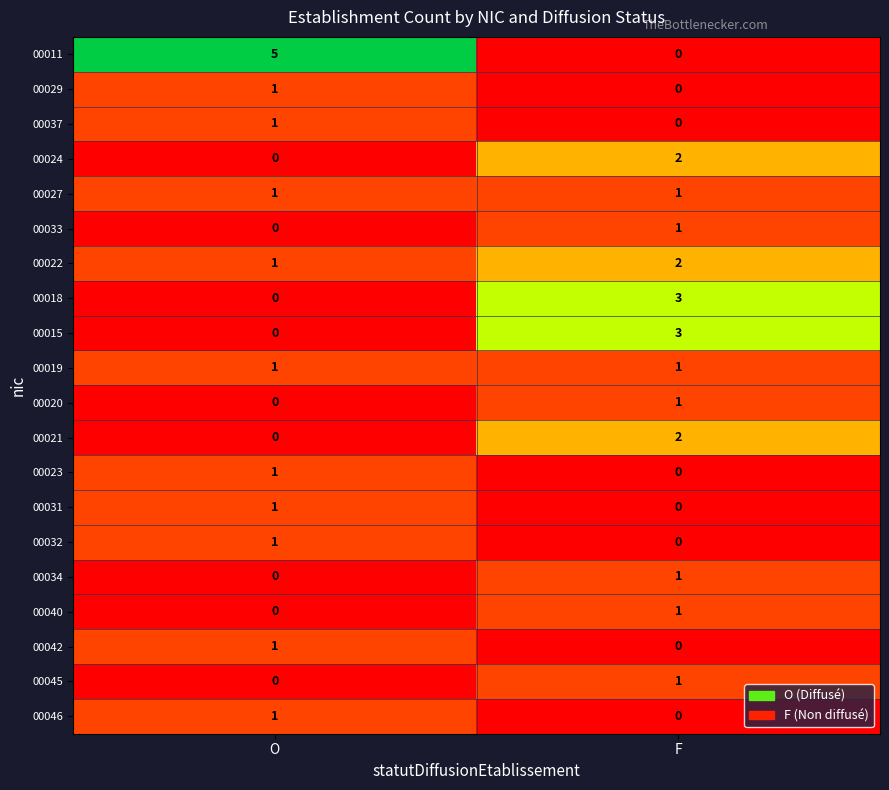

What is the greatest value displayed?

5